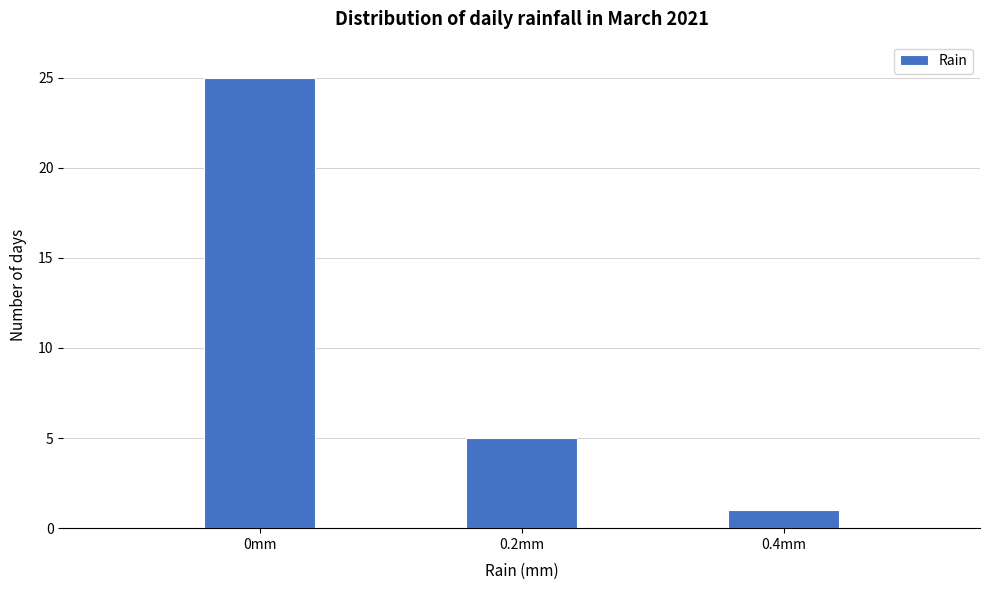

How tall is the bar that spans 0.35 to 0.45 on the x-axis? Neither the bar edges nor the heights are printed on the chart, so give them approximately, as read against the axes.

1